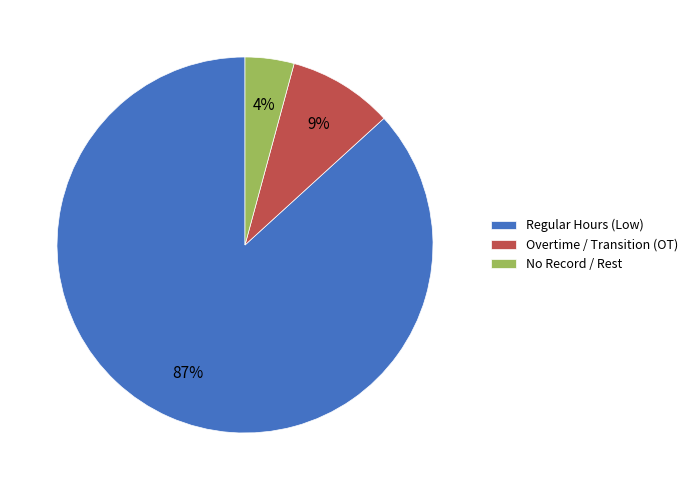

Is the sum of No Record / Rest and Overtime / Transition (OT) greater than half?

No